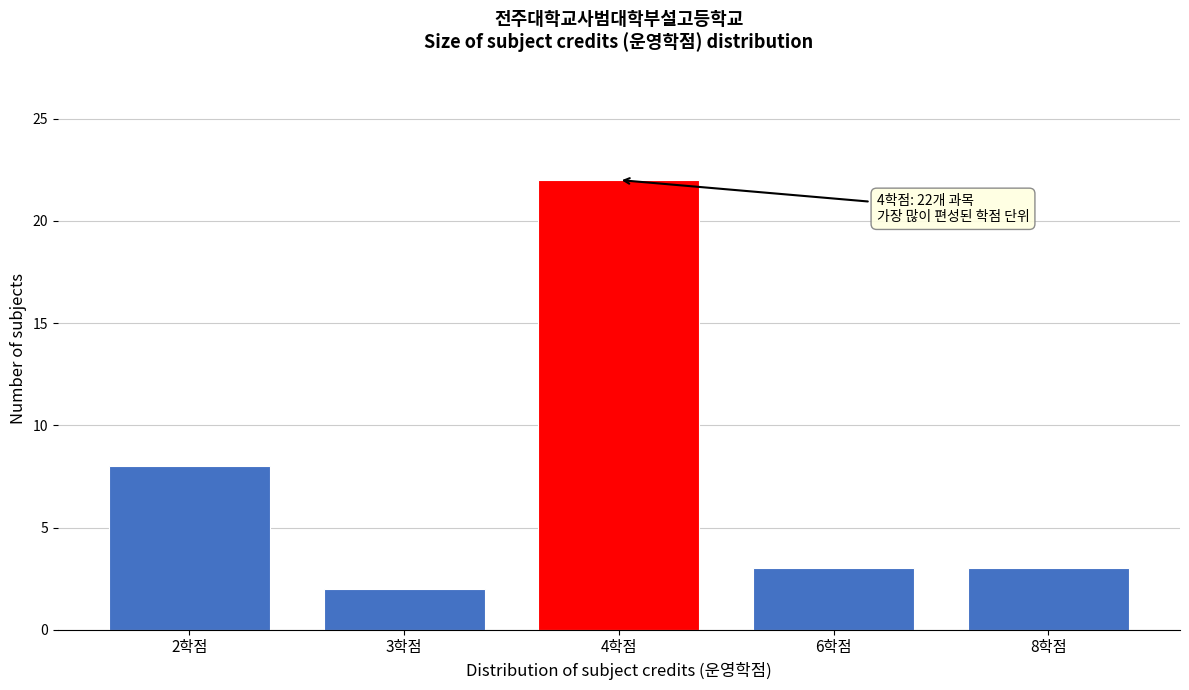

Reading right to left, what are all the values shown in this chart?

8학점=3	6학점=3	4학점=22	3학점=2	2학점=8